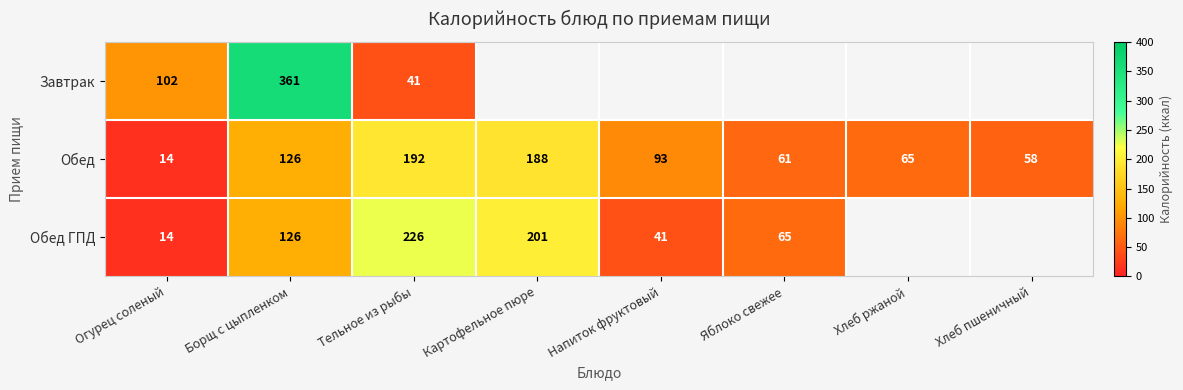

At which label does Обед first exceed 93?

Борщ с цыпленком